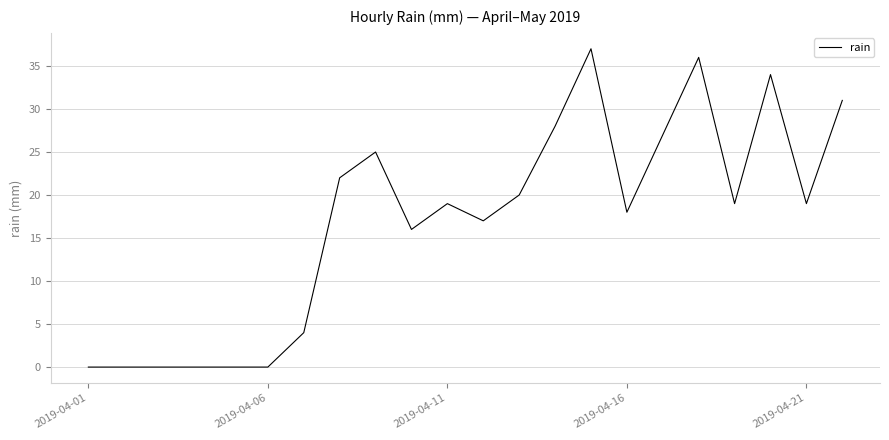

Does the chart have visible grid lines?

Yes